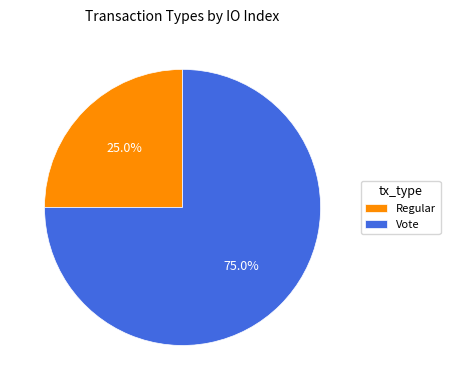

How many slices are in this pie chart?

2